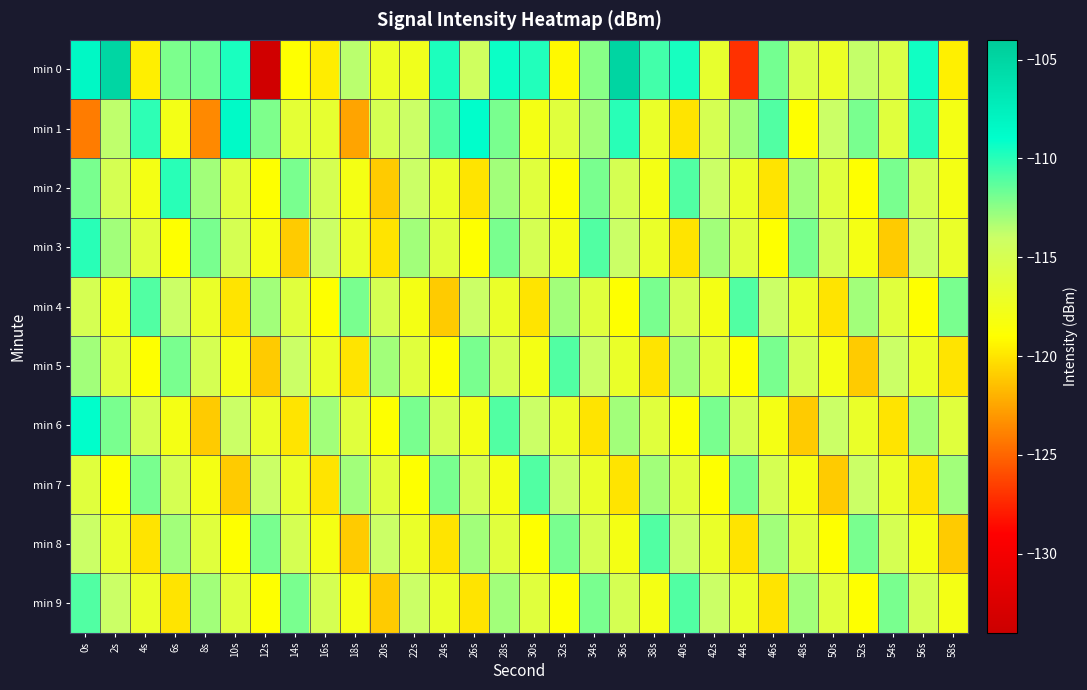

What is the maximum value shown in the chart?

-105.0